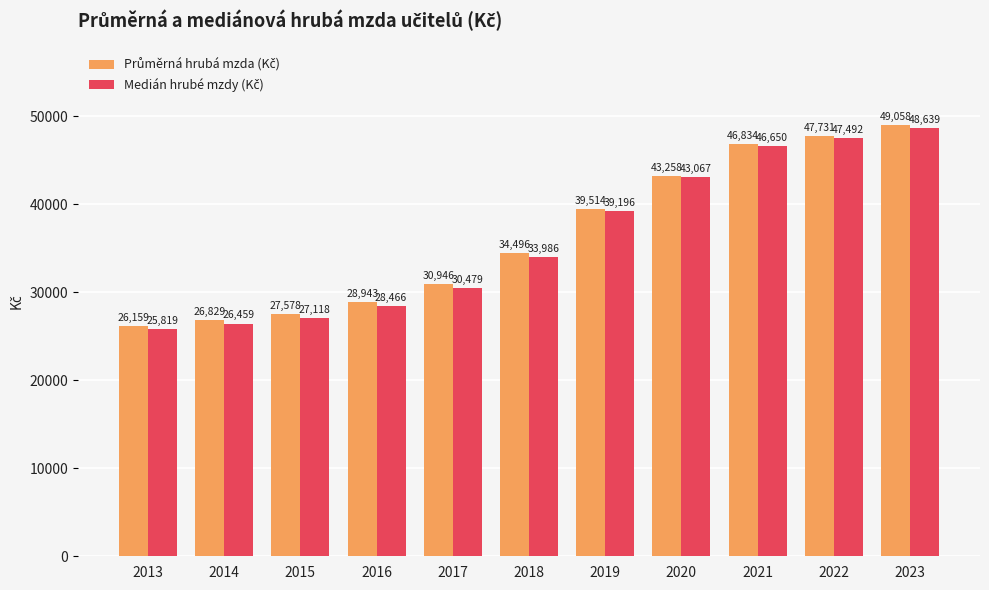

Which category has the lowest value across all series?

2013